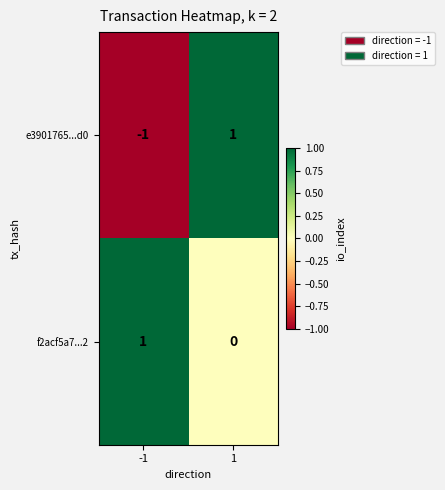

Reading left to right, list all the values displayed in this chart.

e3901765...d0: -1=-1	1=1
f2acf5a7...2: -1=1	1=0